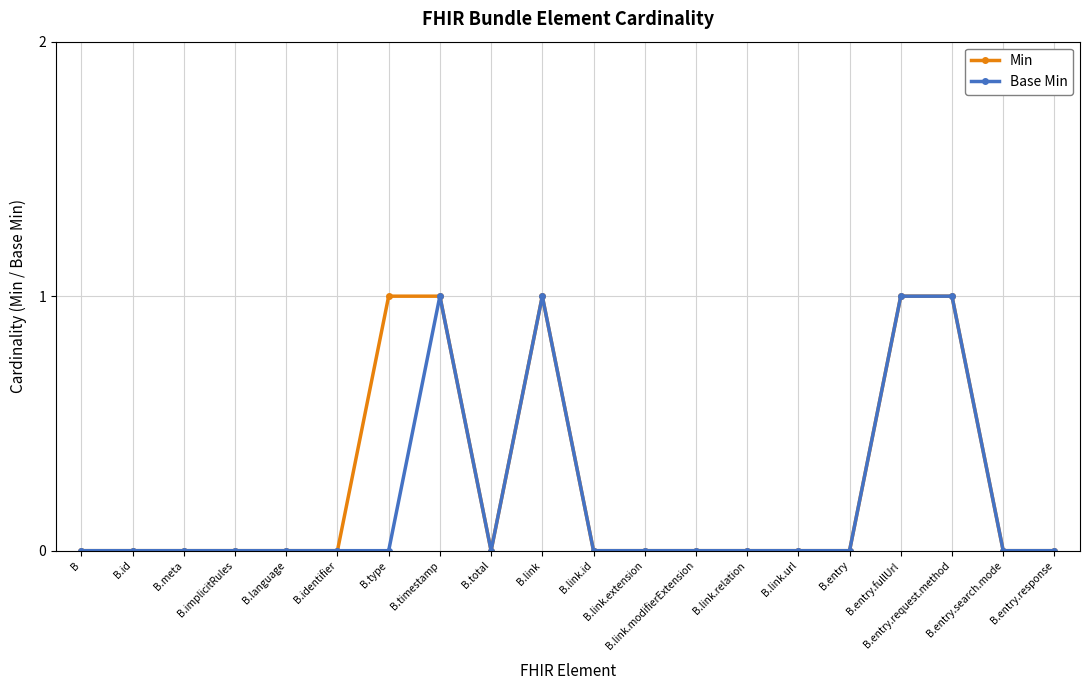

How many distinct data groups are displayed?

2